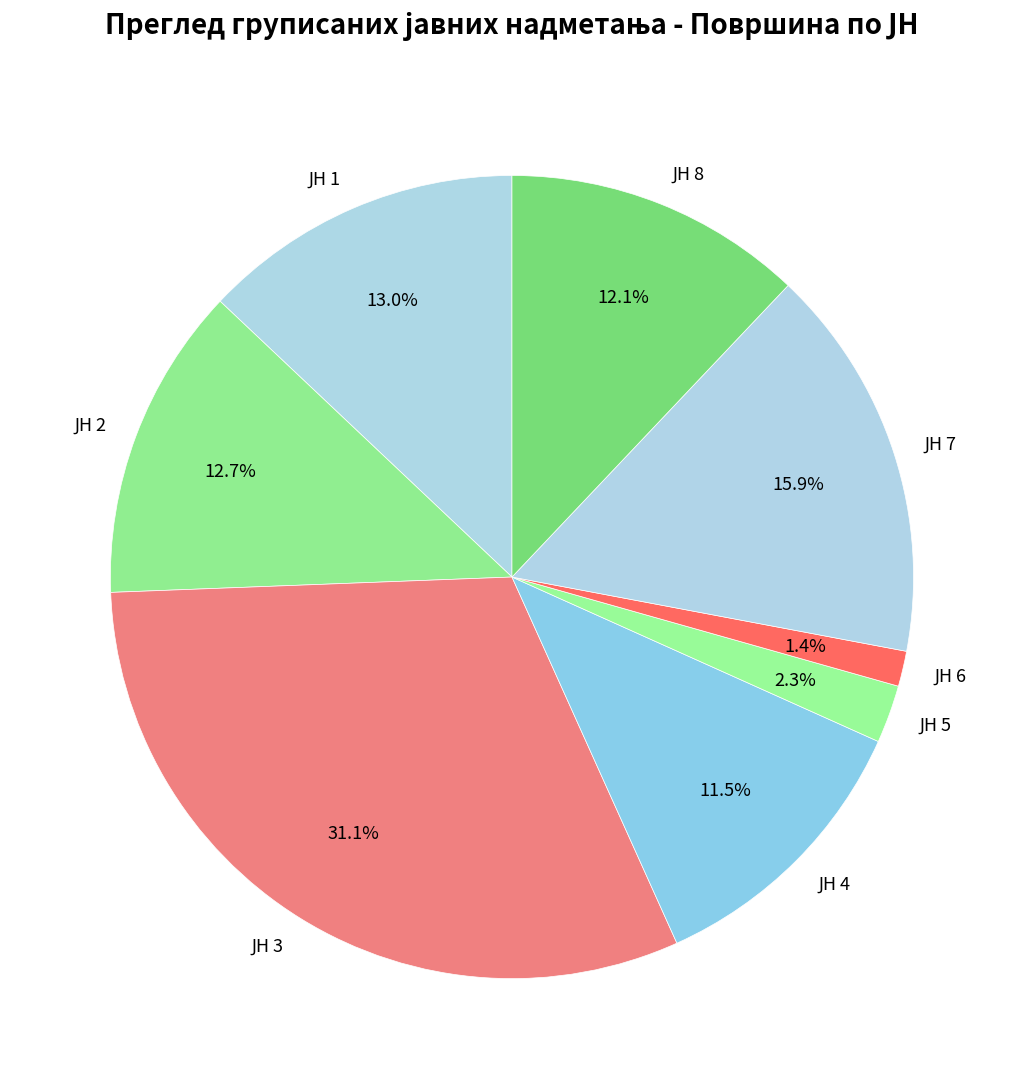

Does any single category account for the majority?

No